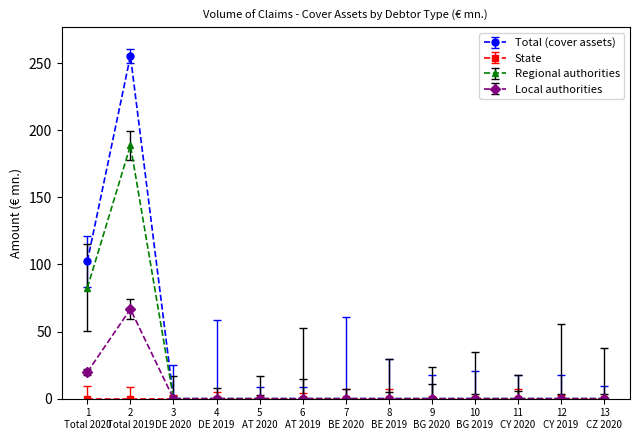

Where is Regional authorities nearest to the value 94?

1
Total 2020